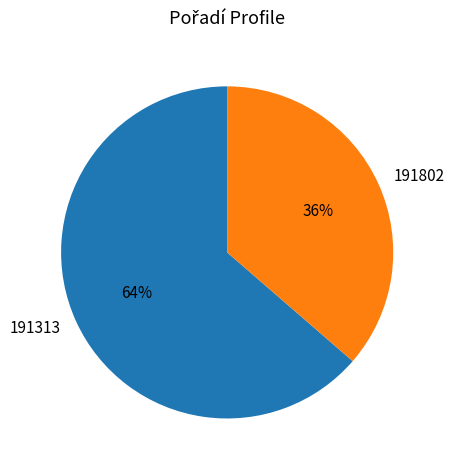

Between 191802 and 191313, which is larger?

191313